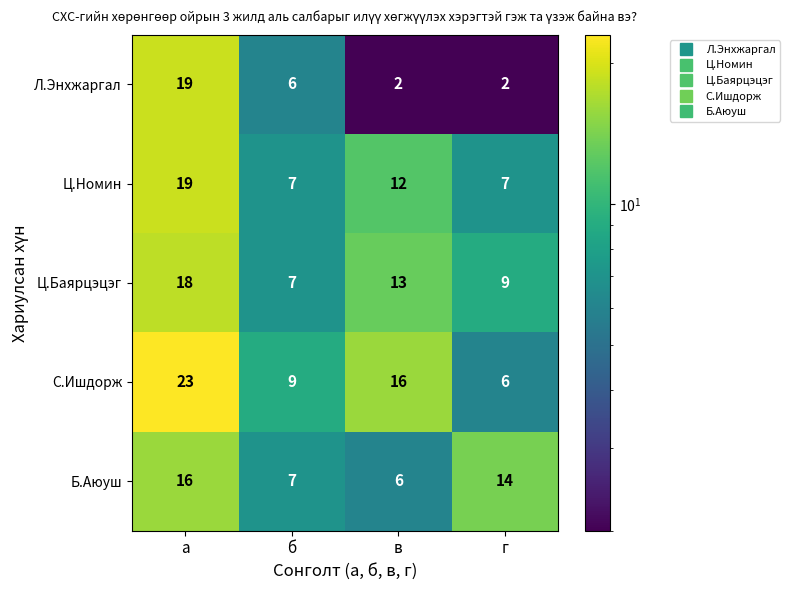

How many values in the Ц.Баярцэцэг series are below 13?

2